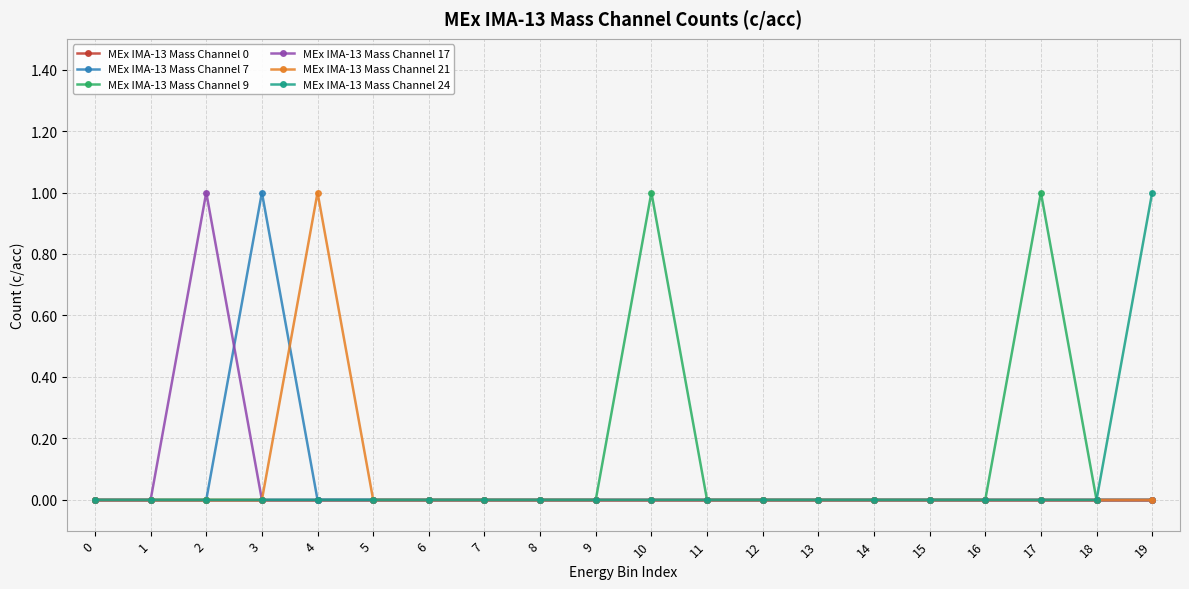

Does the chart have visible grid lines?

Yes